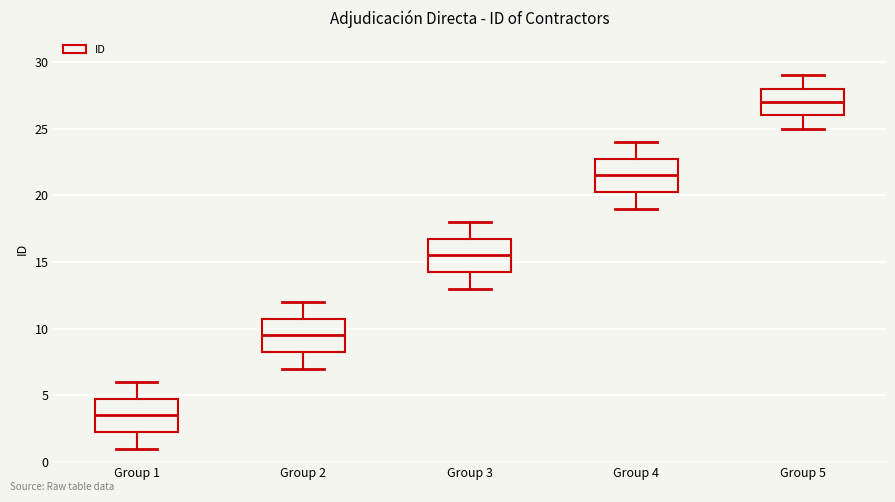

Reading left to right, read every box against the y-axis: the position of its median line, the range the box covers, and the ends of its whiskers. The values are not printed on the chart, so give them approximately, as read against the axis.

Group 1: median 3.5, box 2.5 to 5.0, whiskers 1.0 to 6.0
Group 2: median 9.5, box 8.5 to 11.0, whiskers 7.0 to 12.0
Group 3: median 15.5, box 14.5 to 17.0, whiskers 13.0 to 18.0
Group 4: median 21.5, box 20.5 to 23.0, whiskers 19.0 to 24.0
Group 5: median 27.0, box 26.0 to 28.0, whiskers 25.0 to 29.0